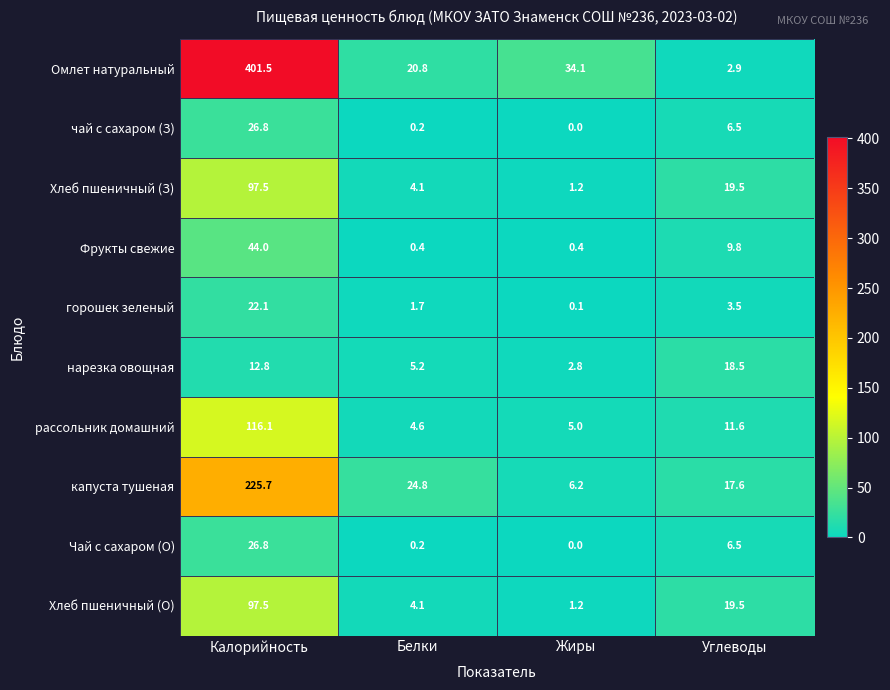

List the labels in order of Омлет натуральный value, largest first.

Калорийность, Жиры, Белки, Углеводы